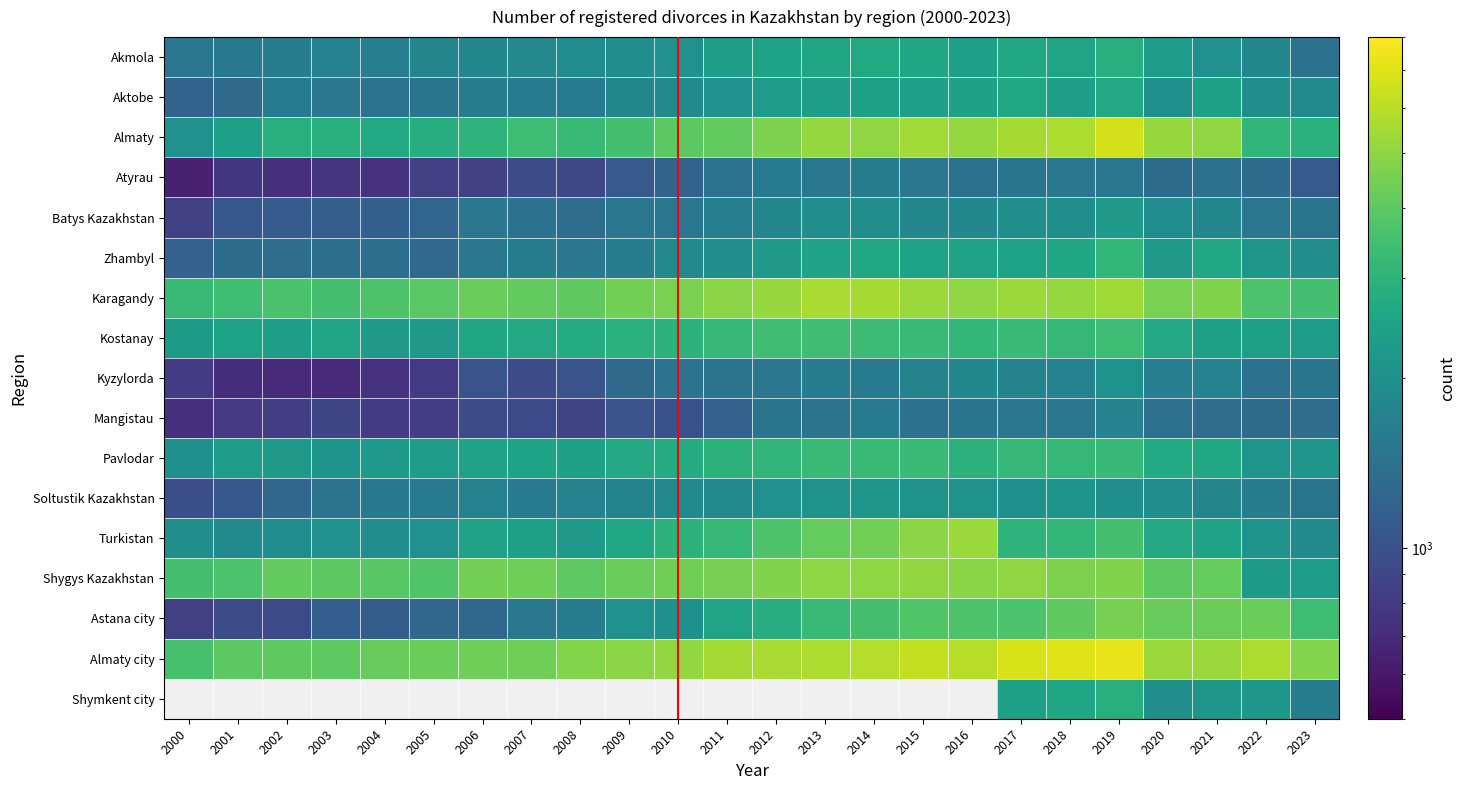

Between 2001 and 2016, which is larger?

2016